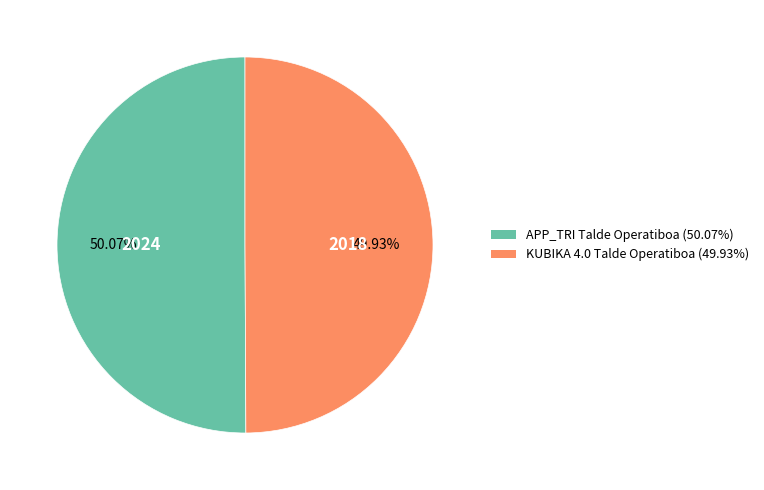

Is the sum of KUBIKA 4.0 Talde Operatiboa and APP_TRI Talde Operatiboa greater than half?

Yes